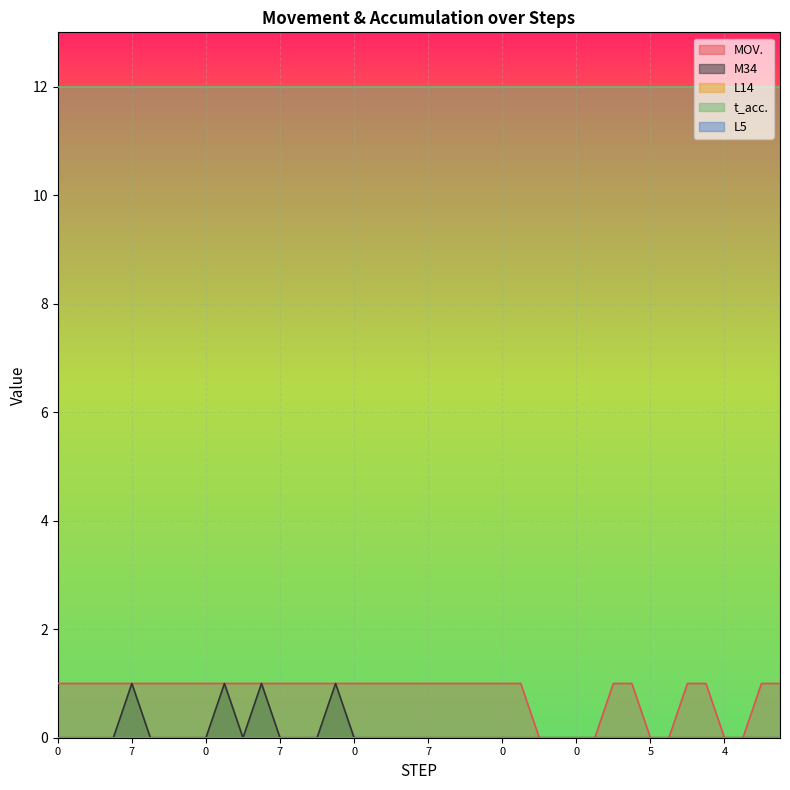

At which category is the sum across all series the highest?

7